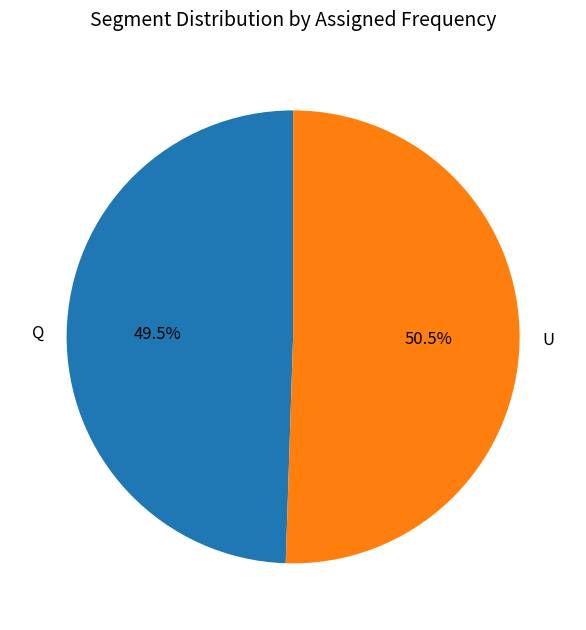

Does any single category account for the majority?

Yes